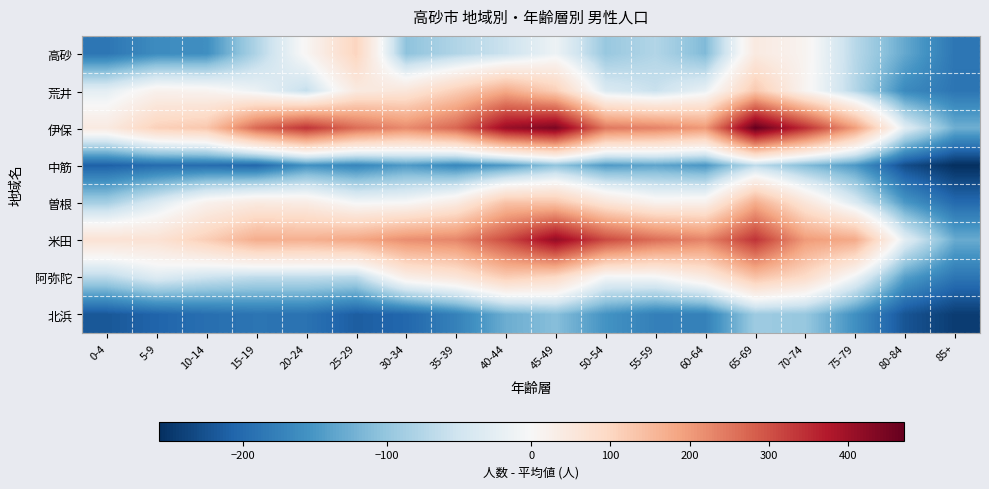

Which label corresponds to the largest value in the chart?

65-69